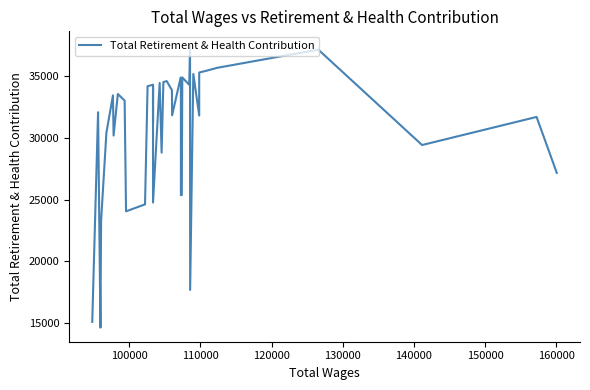

Does the chart have visible grid lines?

No